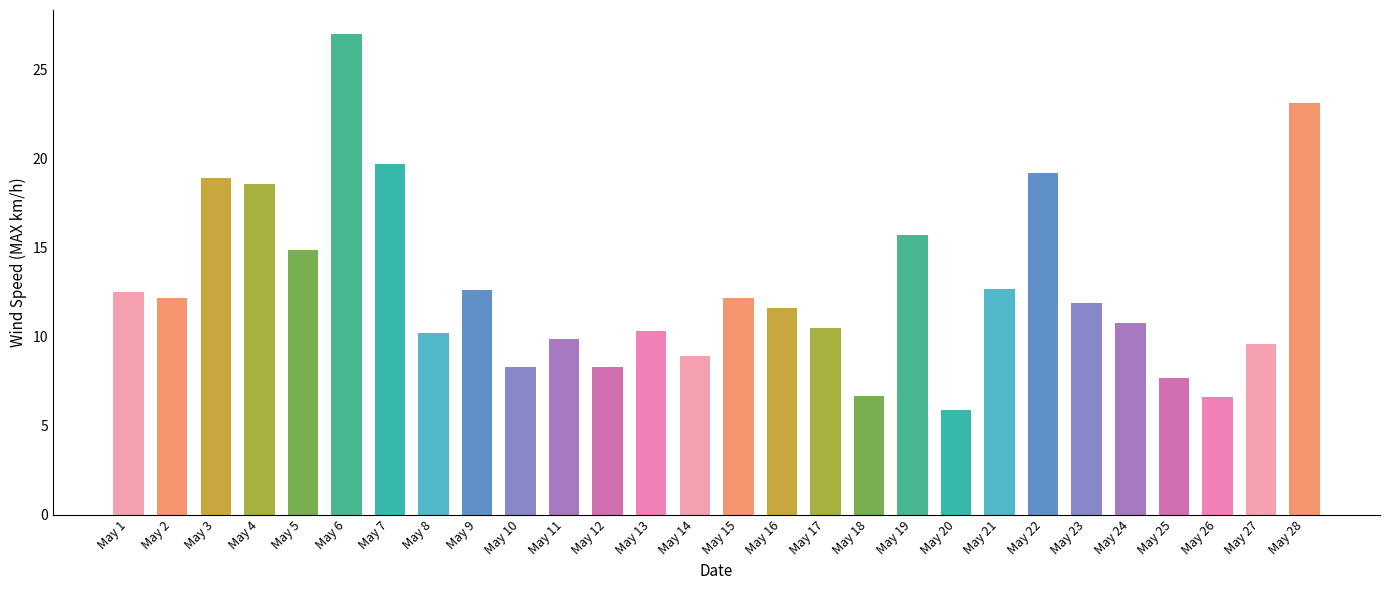

Where is the data nearest to the value 16?

May 19